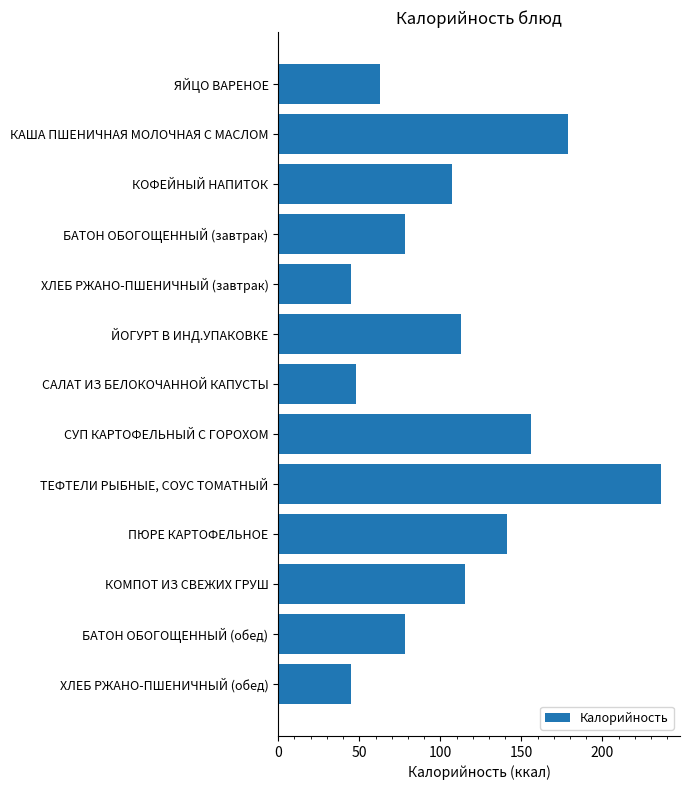

Are the bars horizontal?

Yes